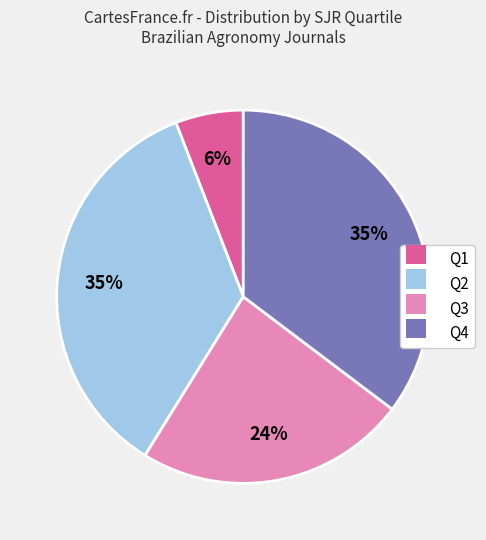

Between Q3 and Q1, which is larger?

Q3